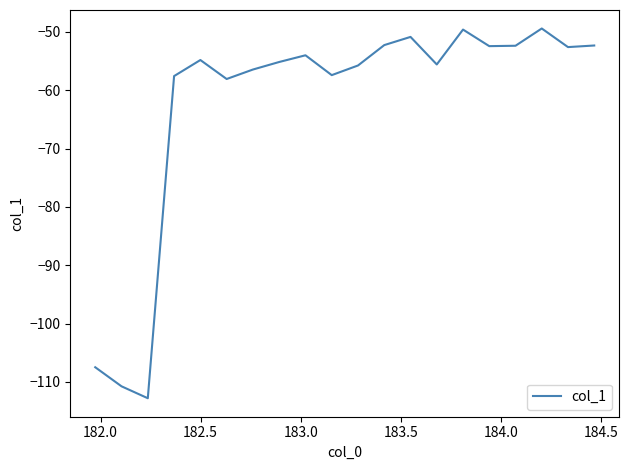

What is the smallest value displayed?

-112.8